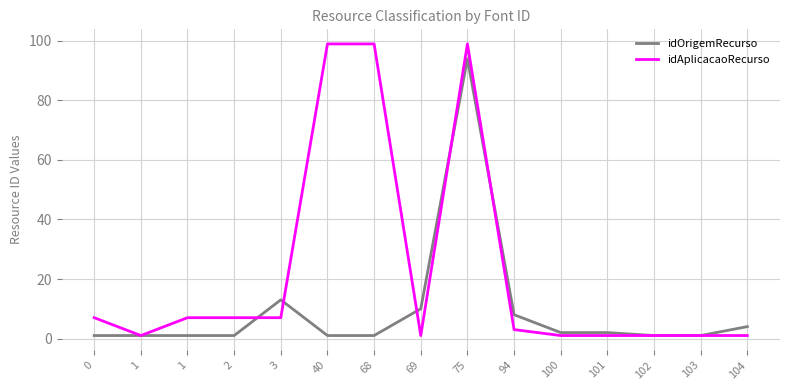

What value does the idAplicacaoRecurso series have at 2?

7